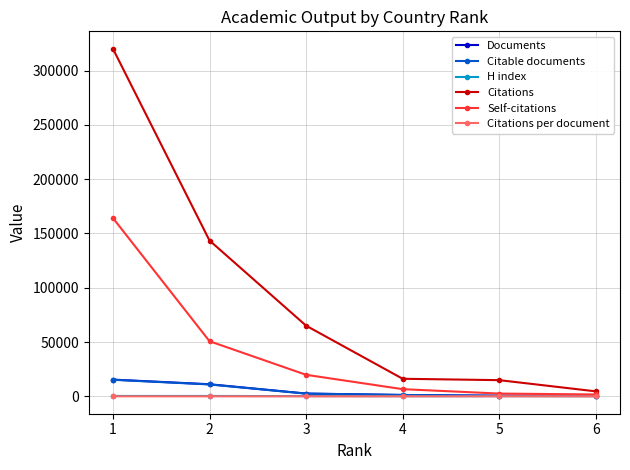

At which category is the sum across all series the highest?

1